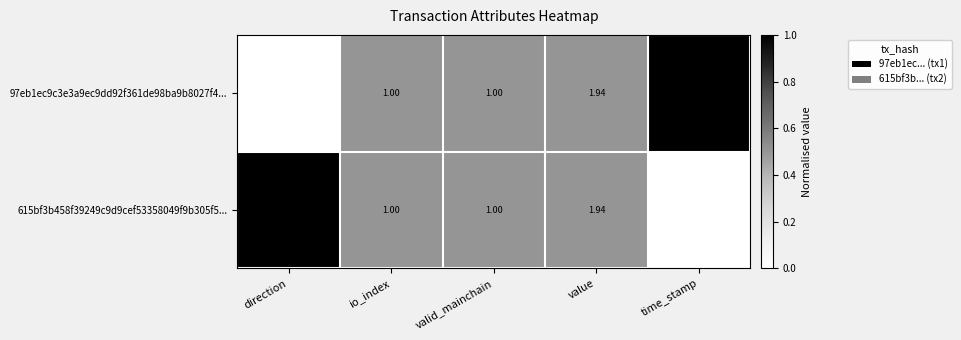

Which label corresponds to the largest value in the chart?

time_stamp